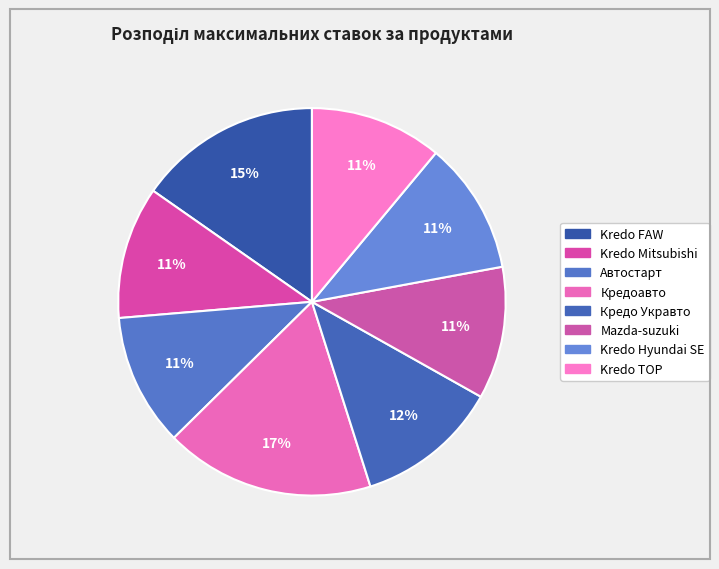

How many slices are in this pie chart?

8